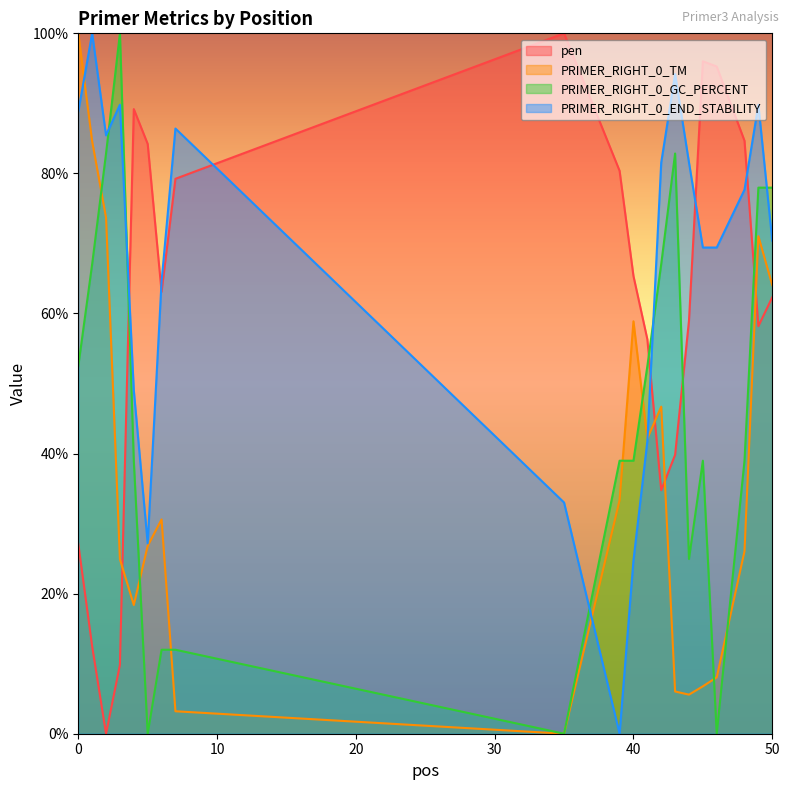

In PRIMER_RIGHT_0_GC_PERCENT, how many points are lower than both neighbors (excluding endpoints)?

4